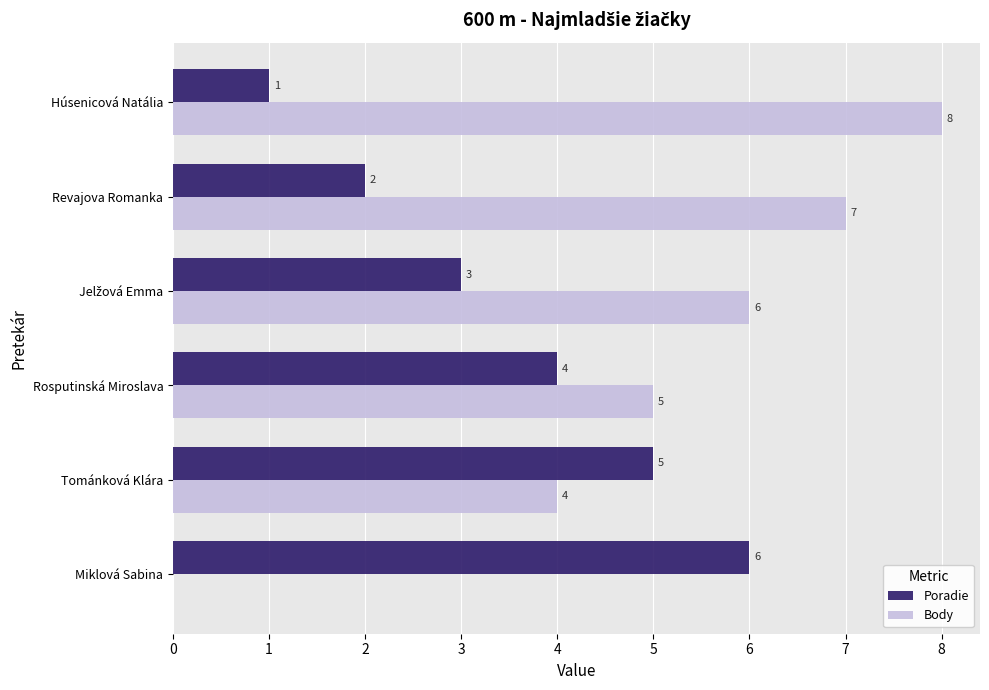

What is the average value of the Body series?

5